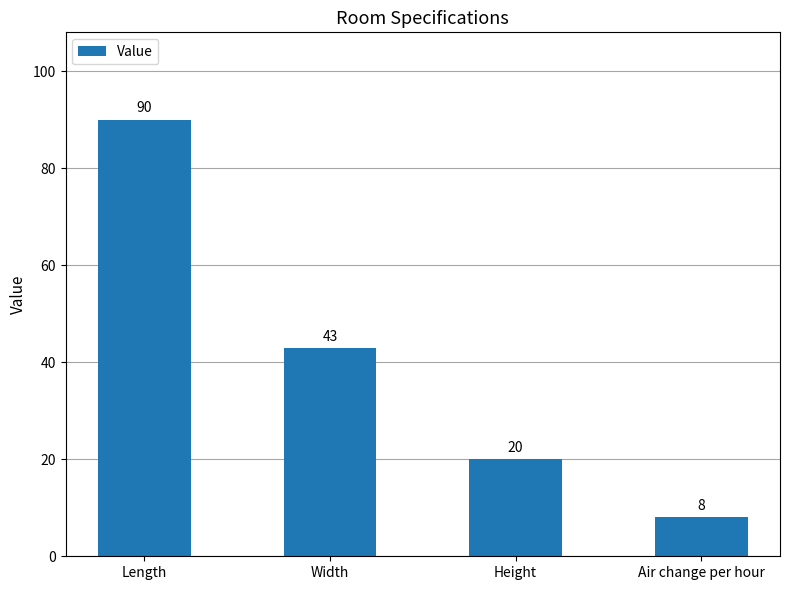

How many data points are less than 43?

2